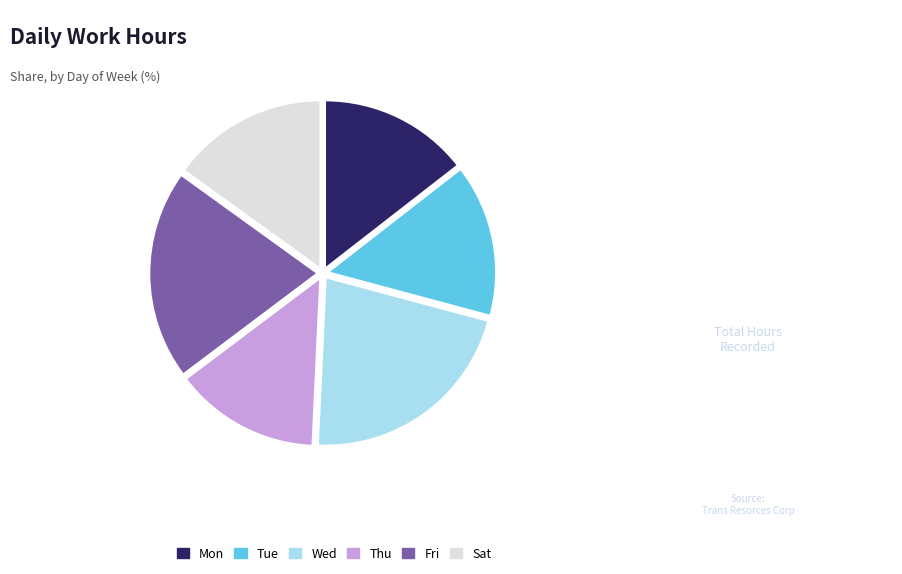

Count the number of slices in the pie.

6